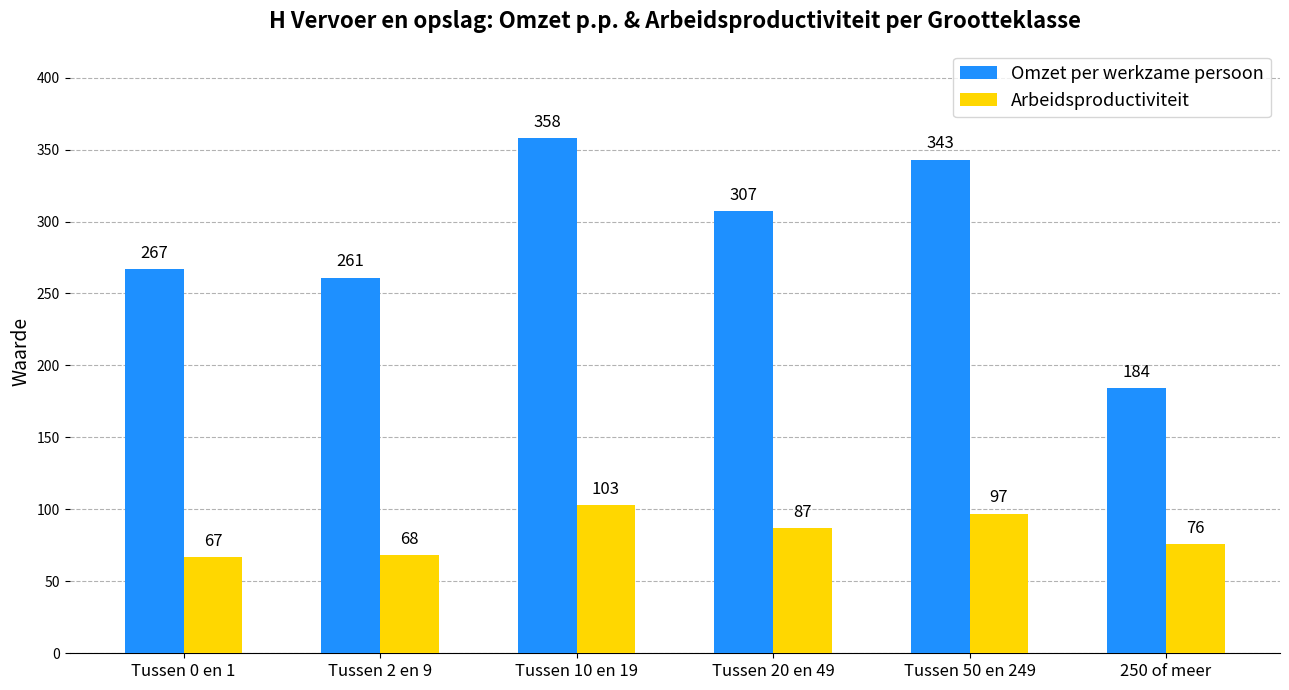

What is the highest value of the Arbeidsproductiviteit series?

103